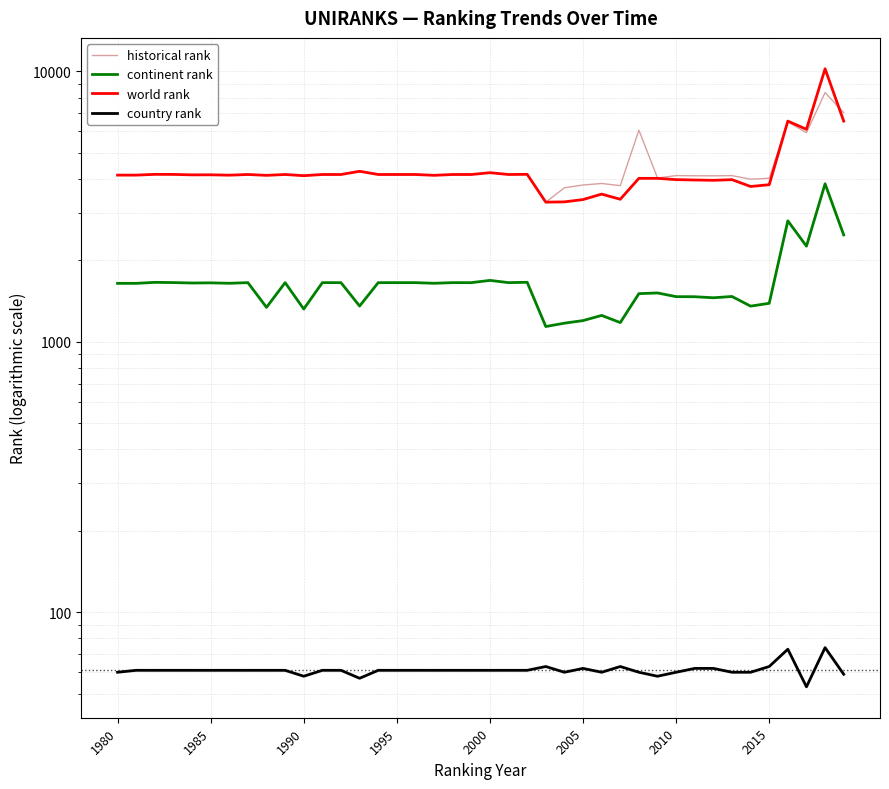

In world rank, how many points are higher than both neighbors (excluding endpoints)?

11